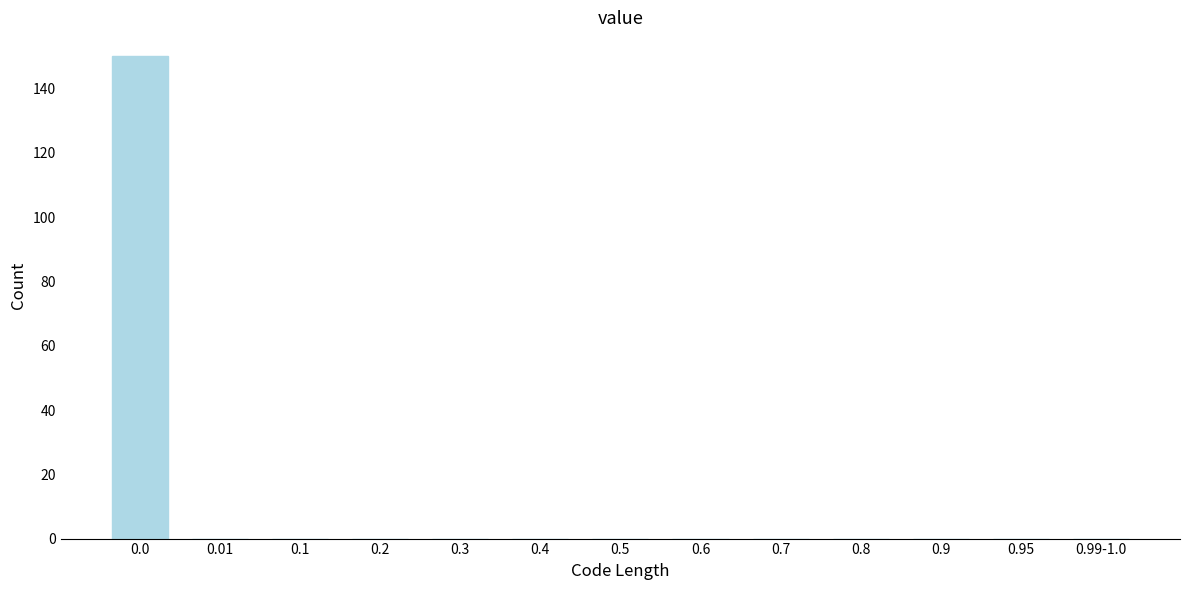

Reading left to right, transcribe all the data shown in this chart.

0.0=150	0.01=0	0.1=0	0.2=0	0.3=0	0.4=0	0.5=0	0.6=0	0.7=0	0.8=0	0.9=0	0.95=0	0.99-1.0=0